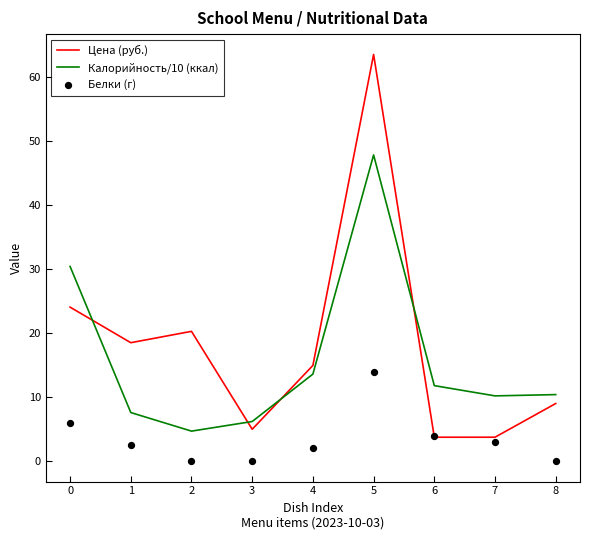

Which series contains the lowest Y value?

Белки (г)